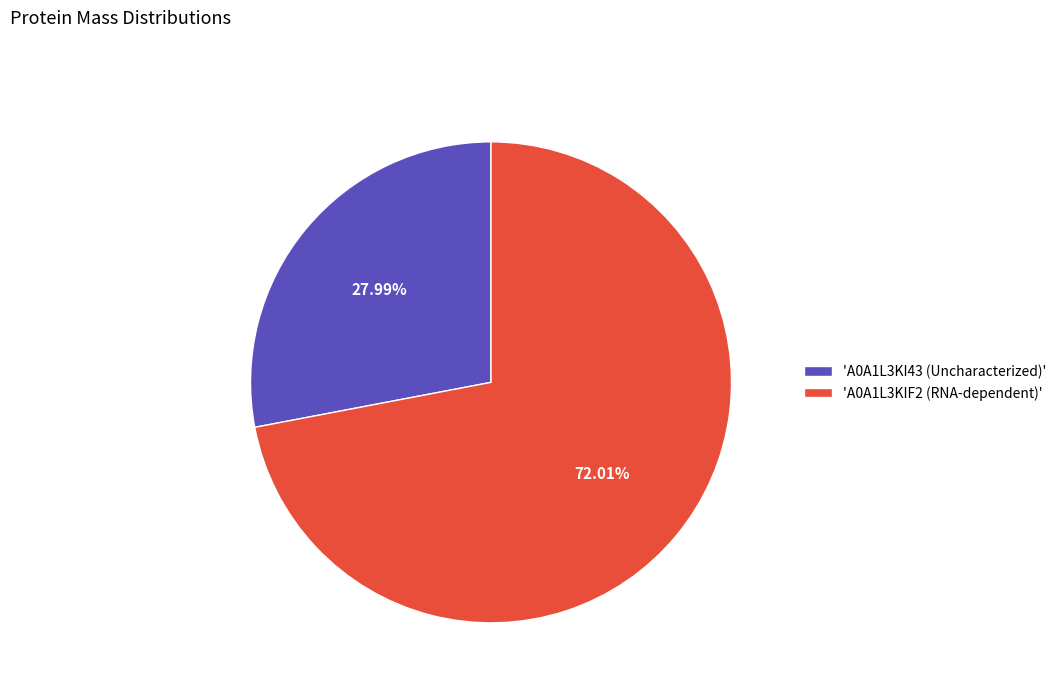

Do 'A0A1L3KI43 (Uncharacterized)' and 'A0A1L3KIF2 (RNA-dependent)' together represent more than half of the pie?

Yes